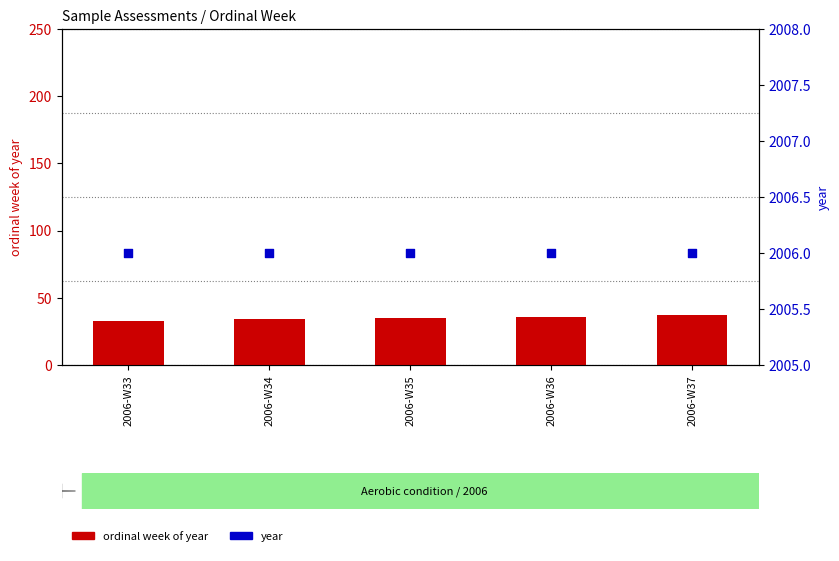

At how many categories does at least one series exceed 1063?

5